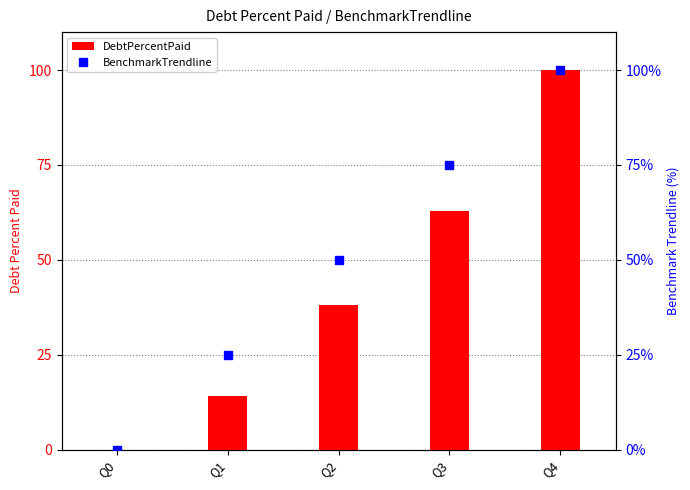

Rank the series at Q1 from lowest to highest value.

DebtPercentPaid, BenchmarkTrendline